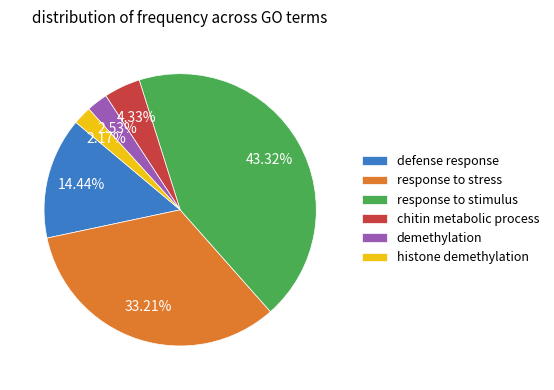

What is the total percentage of histone demethylation and response to stimulus?

45.5%